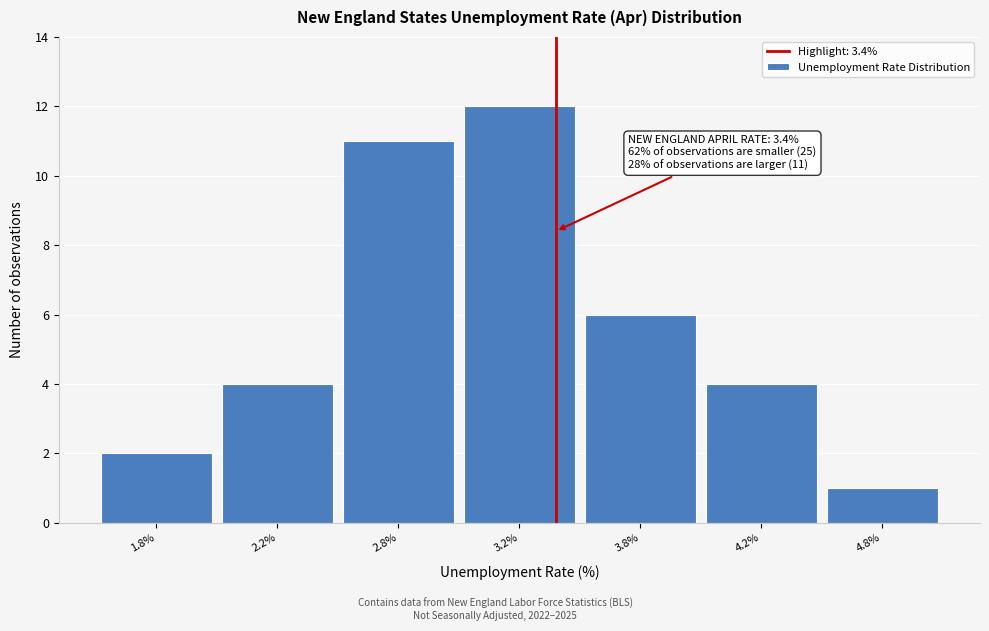

Reading left to right, transcribe all the data shown in this chart.

1.8%=2	2.2%=4	2.8%=11	3.2%=12	3.8%=6	4.2%=4	4.8%=1